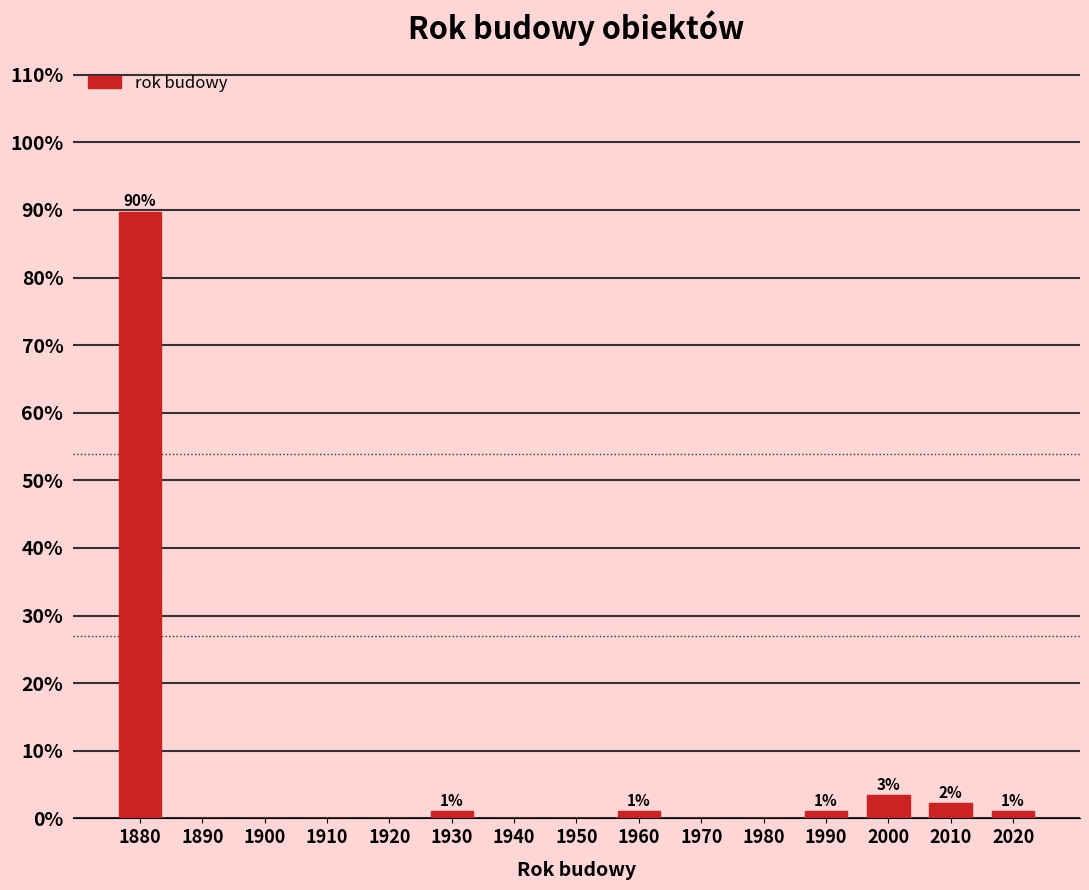

Reading left to right, transcribe all the data shown in this chart.

1880=89.8	1890=0.0	1900=0.0	1910=0.0	1920=0.0	1930=1.1	1940=0.0	1950=0.0	1960=1.1	1970=0.0	1980=0.0	1990=1.1	2000=3.4	2010=2.3	2020=1.1